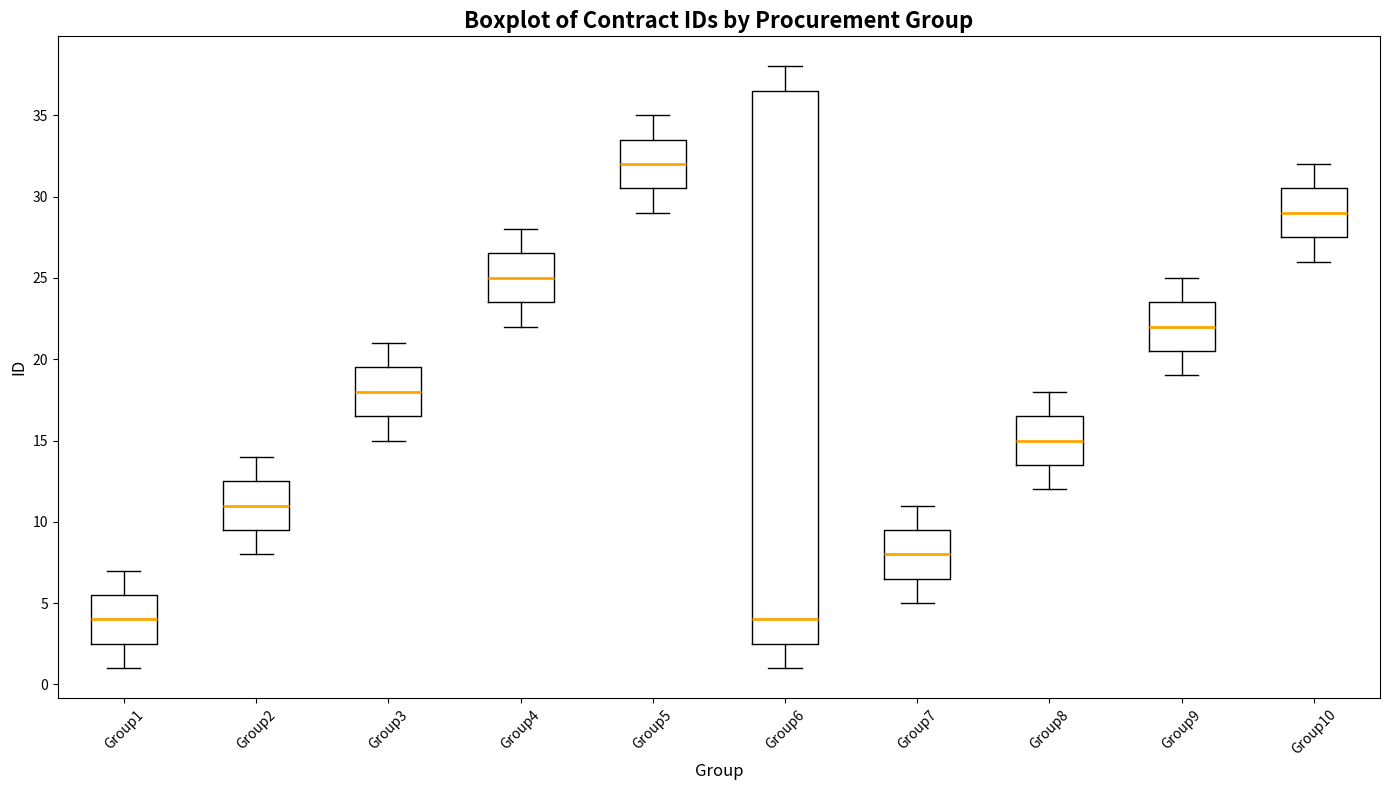

Where does the upper whisker of the box for Group4 end on the y-axis? The values are not printed on the chart, so give them approximately, as read against the axis.

28.0